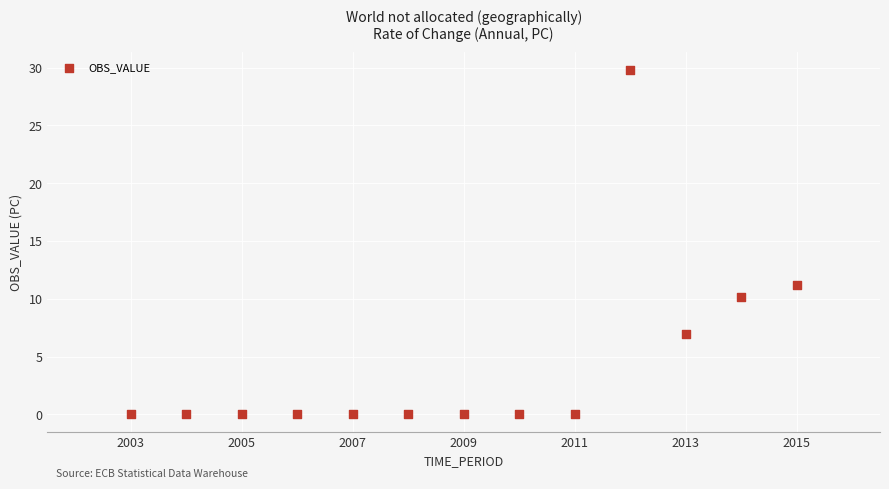

What Y value in the scatter plot is closest to 14?

11.2